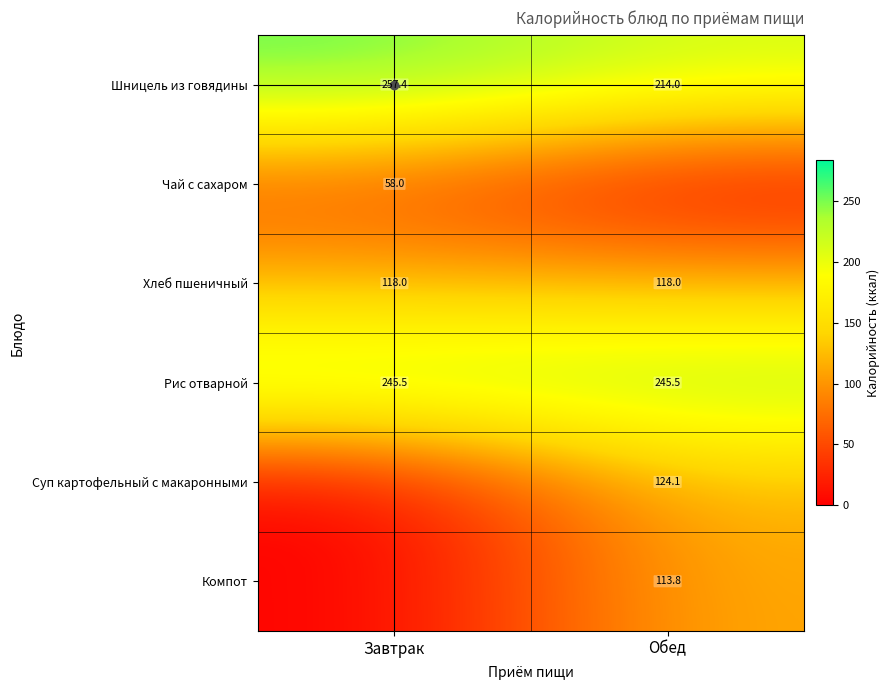

The value of Шницель из говядины at Обед is 214.0. True or false?

True